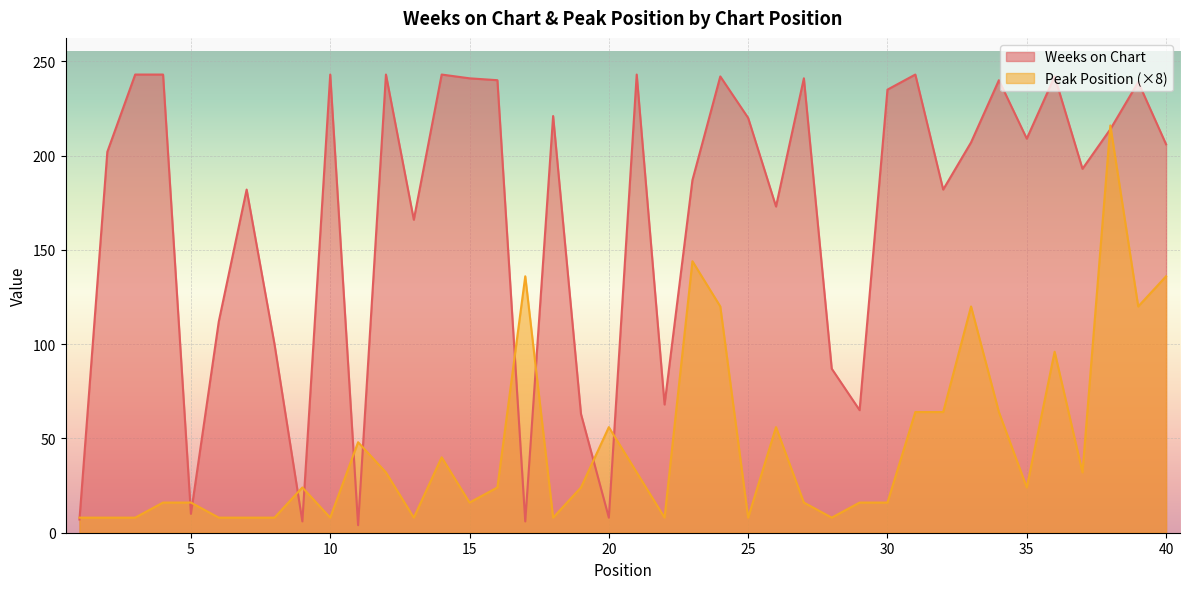

Where is the first local maximum for Peak Position?

9